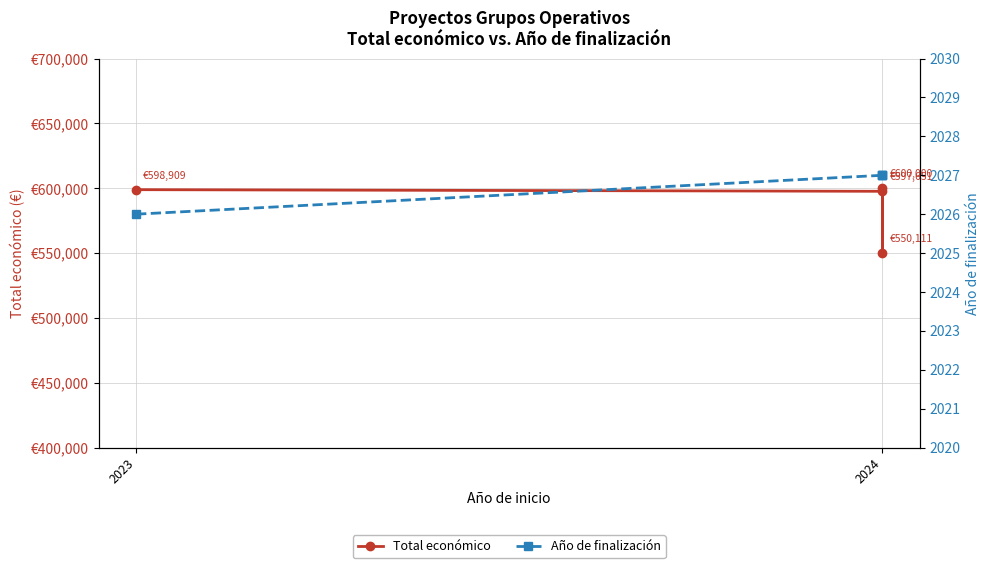

True or false: Año de finalización and Total económico intersect in this chart.

False